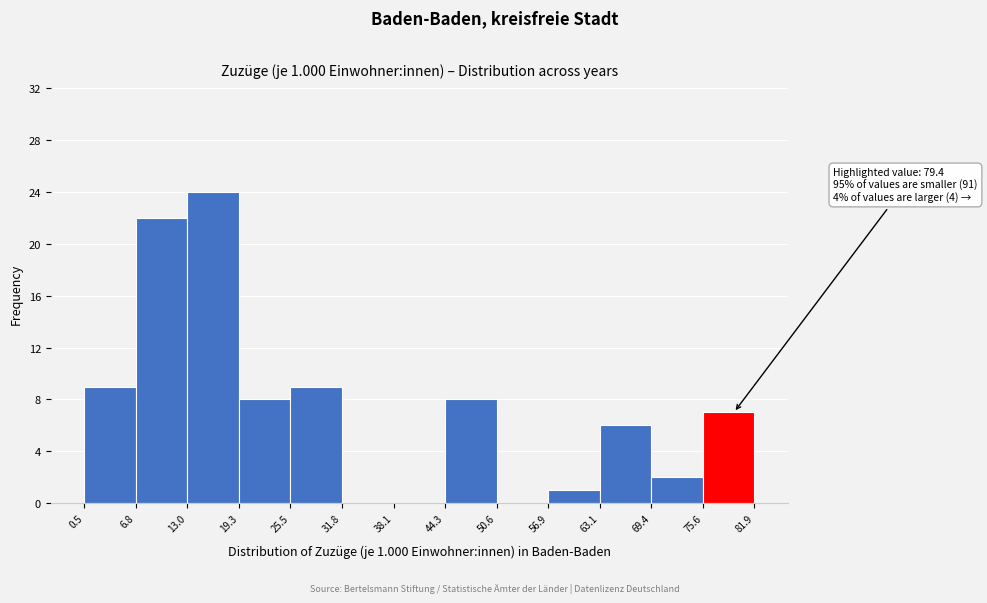

Over which range of the x-axis is the bar tallest?

13.0 to 19.3